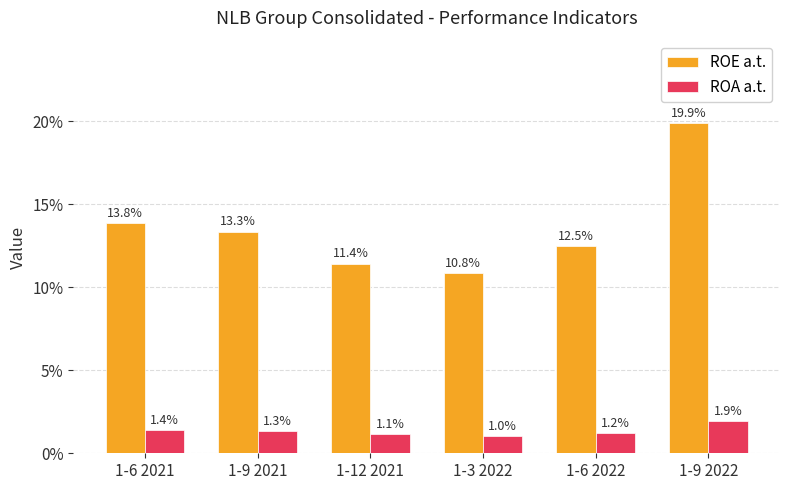

Are the bars grouped side by side (vs. stacked)?

Yes